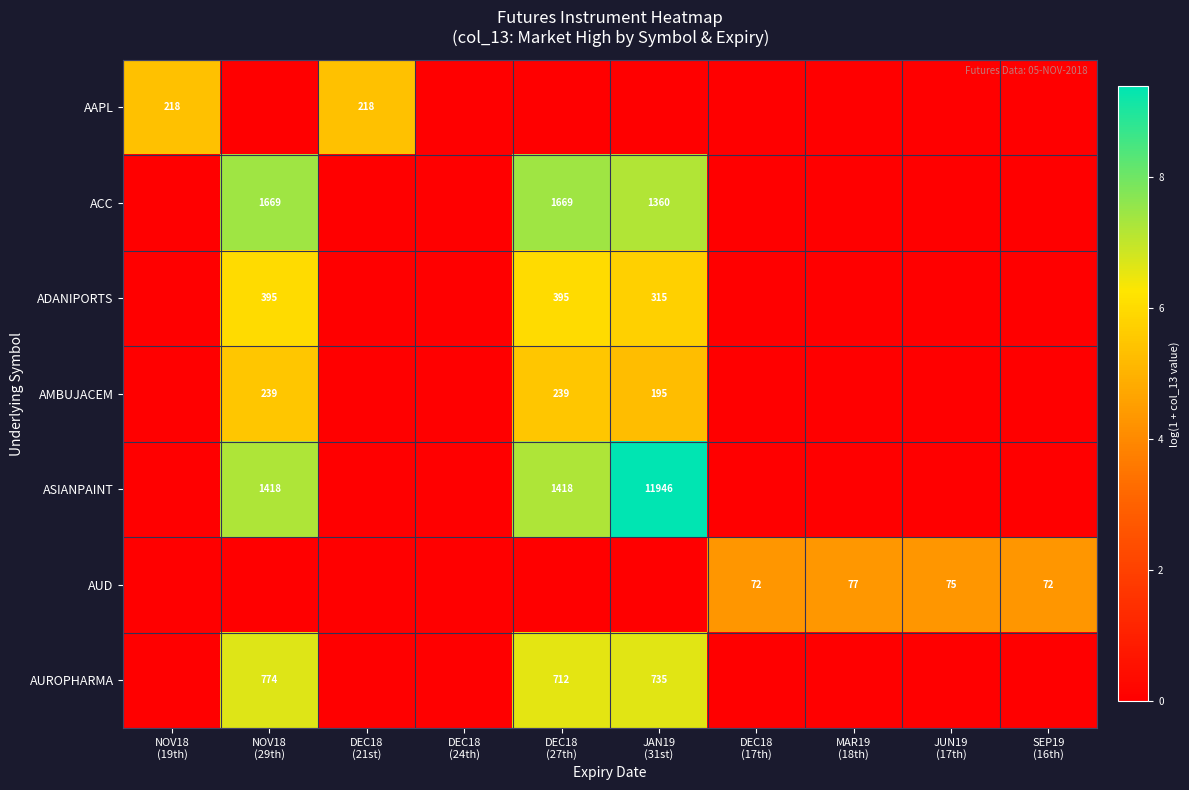

Which has a higher value, JAN19
(31st) or JUN19
(17th)?

JAN19
(31st)